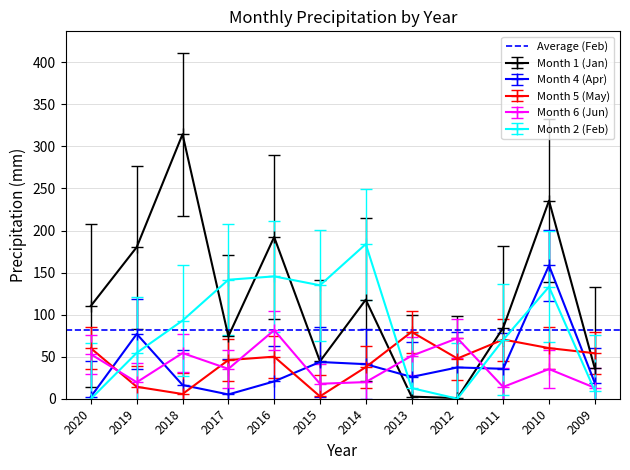

Is it true that Month 1 (Jan) equals 0.8 at 2012?

True